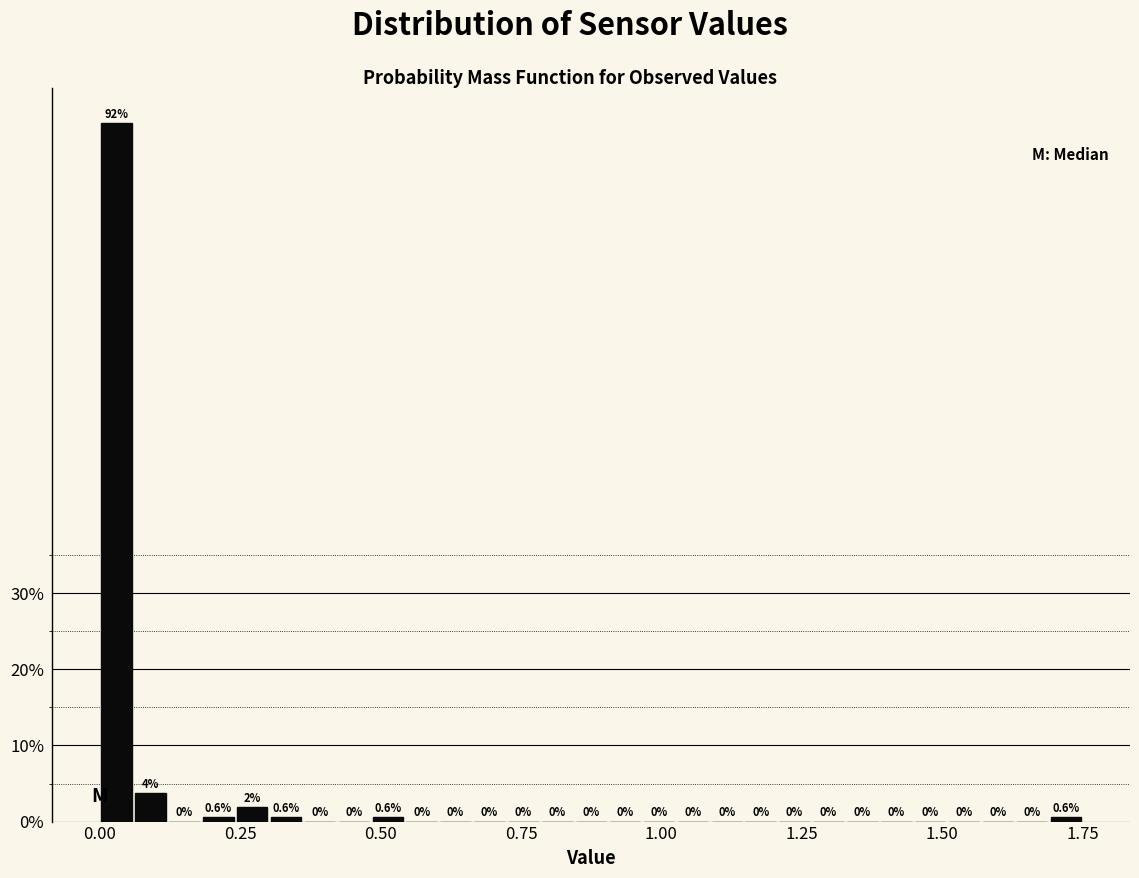

Around what value on the x-axis is the tallest bar? Give the approximate position of its centre, as read against the axis.

0.05